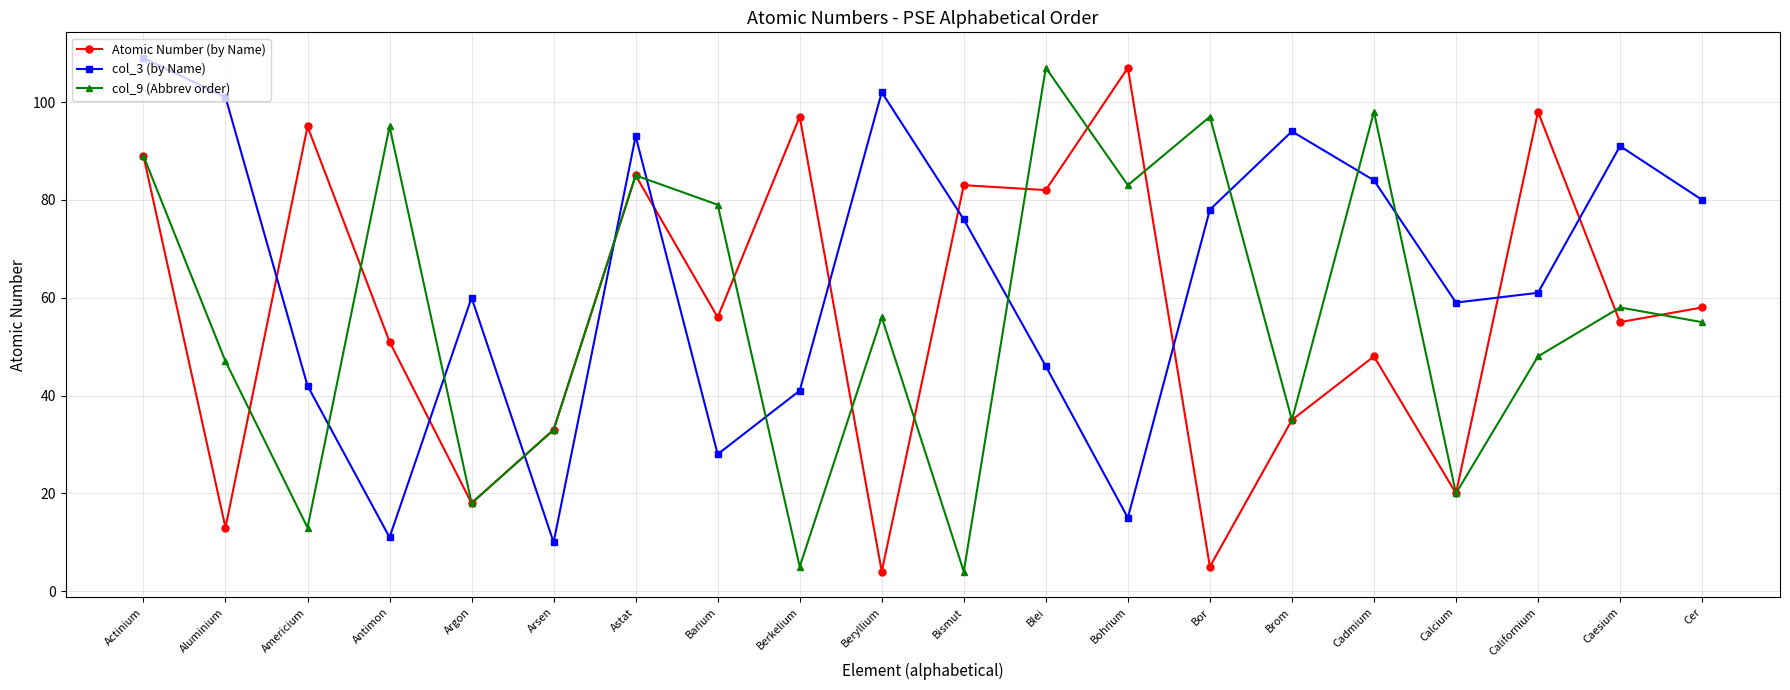

What is the label of the 6th point from the right?

Brom